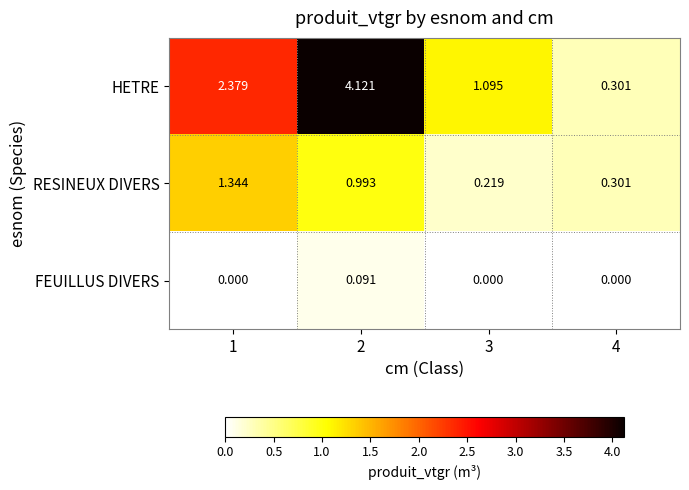

At how many categories does at least one series exceed 1?

3